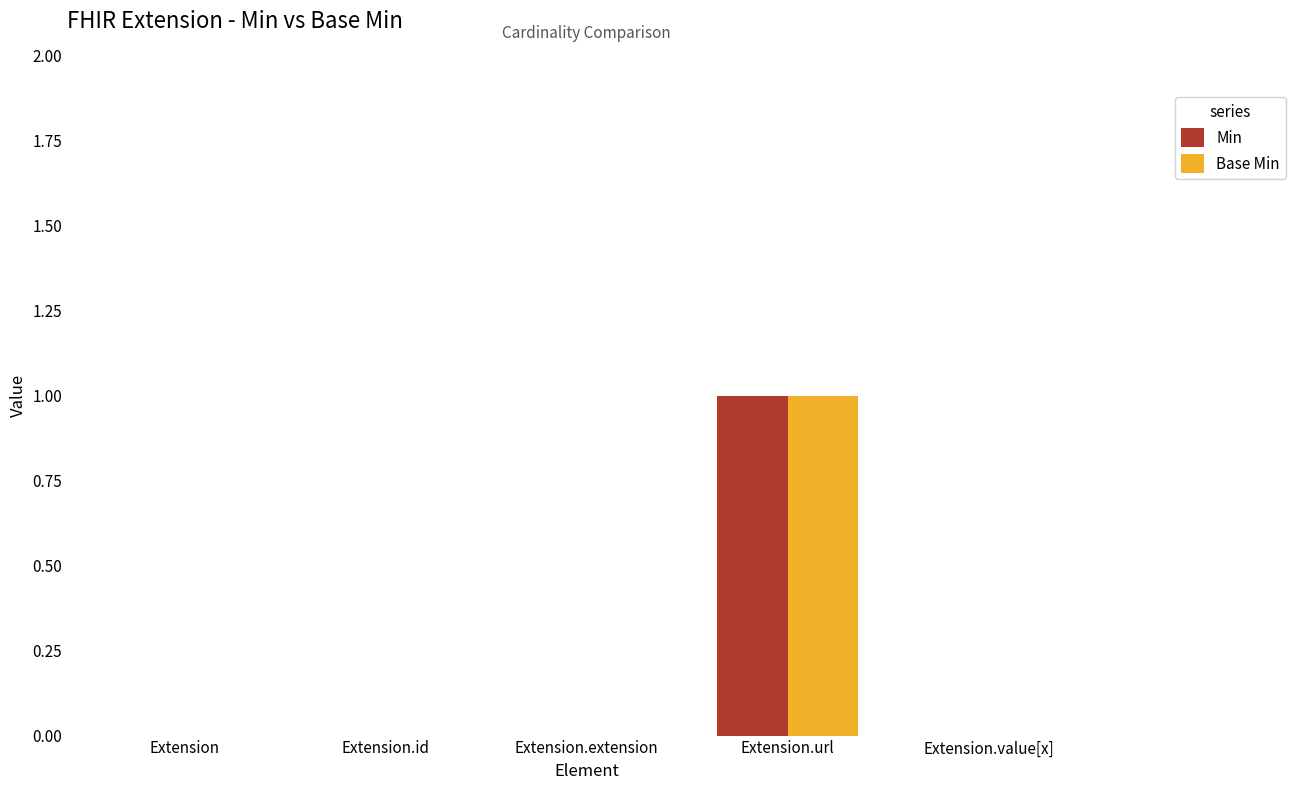

At which label does Min reach its peak?

Extension.url